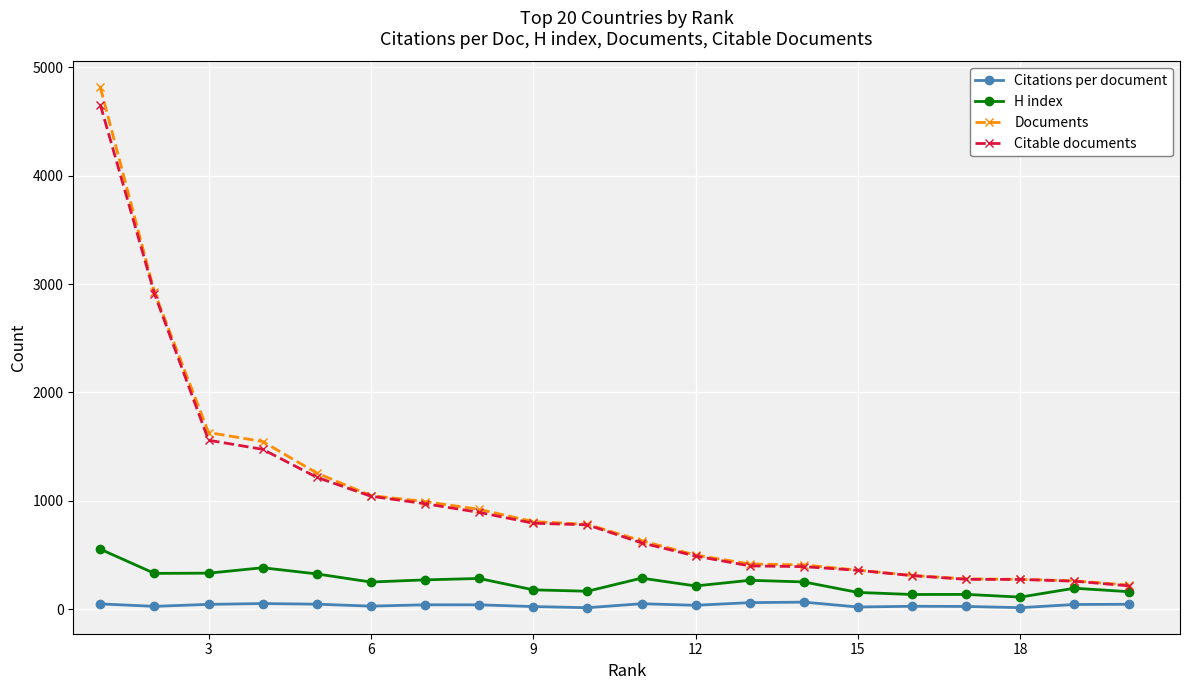

Which series has the largest range (max minus min)?

Documents